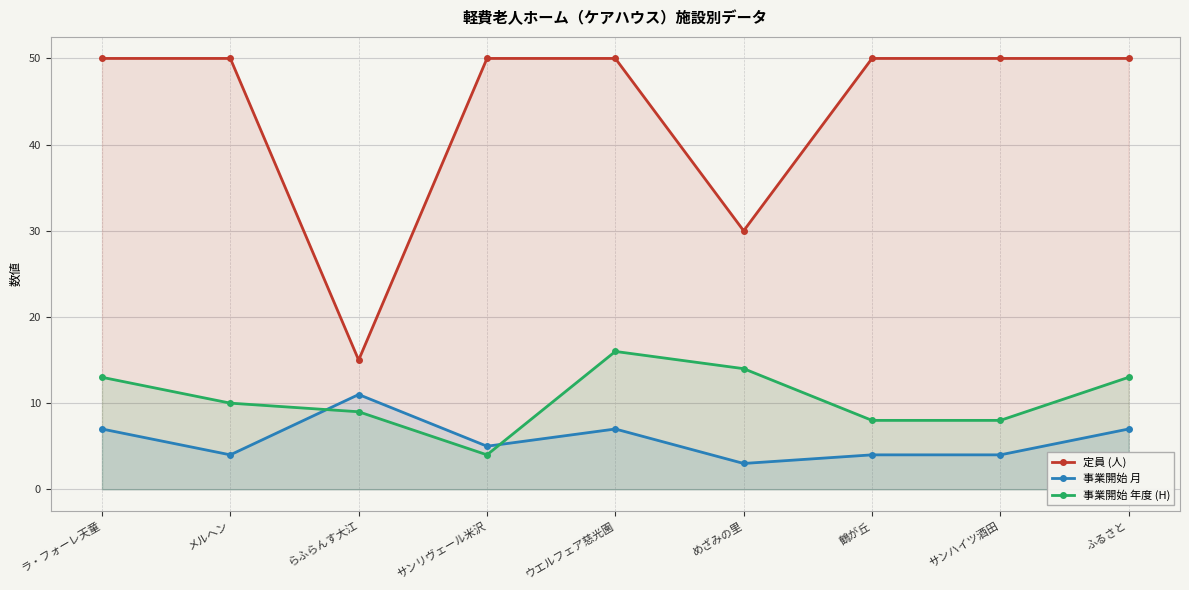

Count the number of data series in this chart.

3